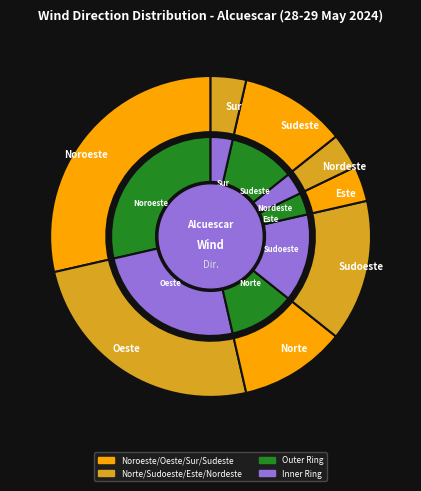

What percentage is NOT represented by Norte?

89.3%